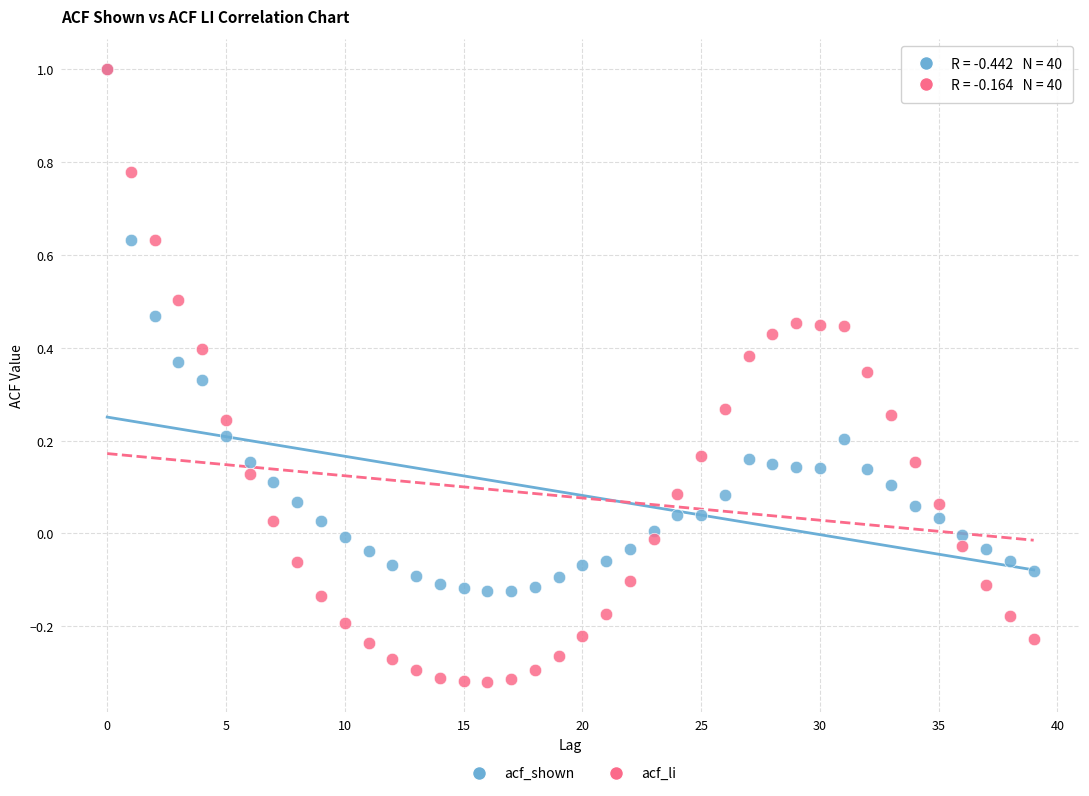

What are all the series names shown in the legend?

acf_shown, acf_li